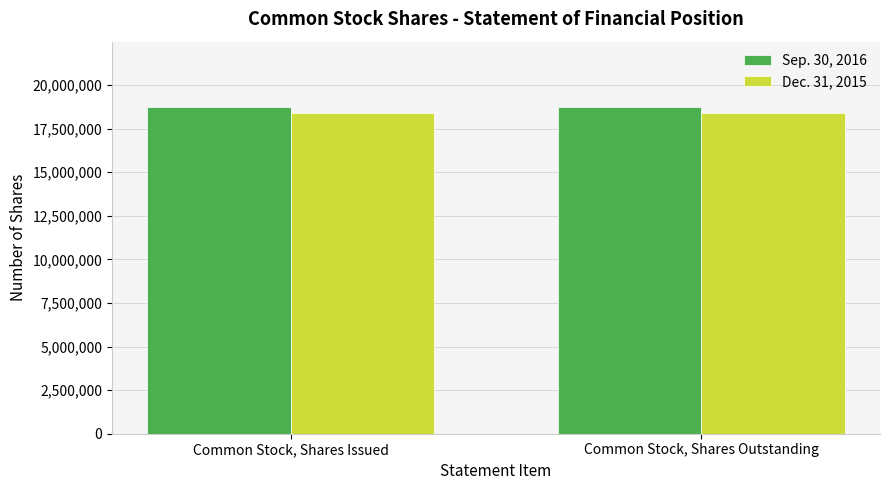

Reading left to right, list all the values displayed in this chart.

Sep. 30, 2016: Common Stock, Shares Issued=18736400	Common Stock, Shares Outstanding=18736400
Dec. 31, 2015: Common Stock, Shares Issued=18404400	Common Stock, Shares Outstanding=18404400